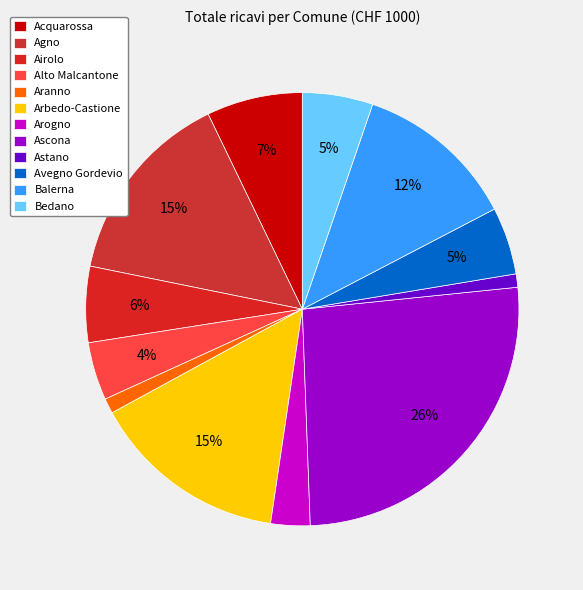

How many segments does this pie chart have?

12